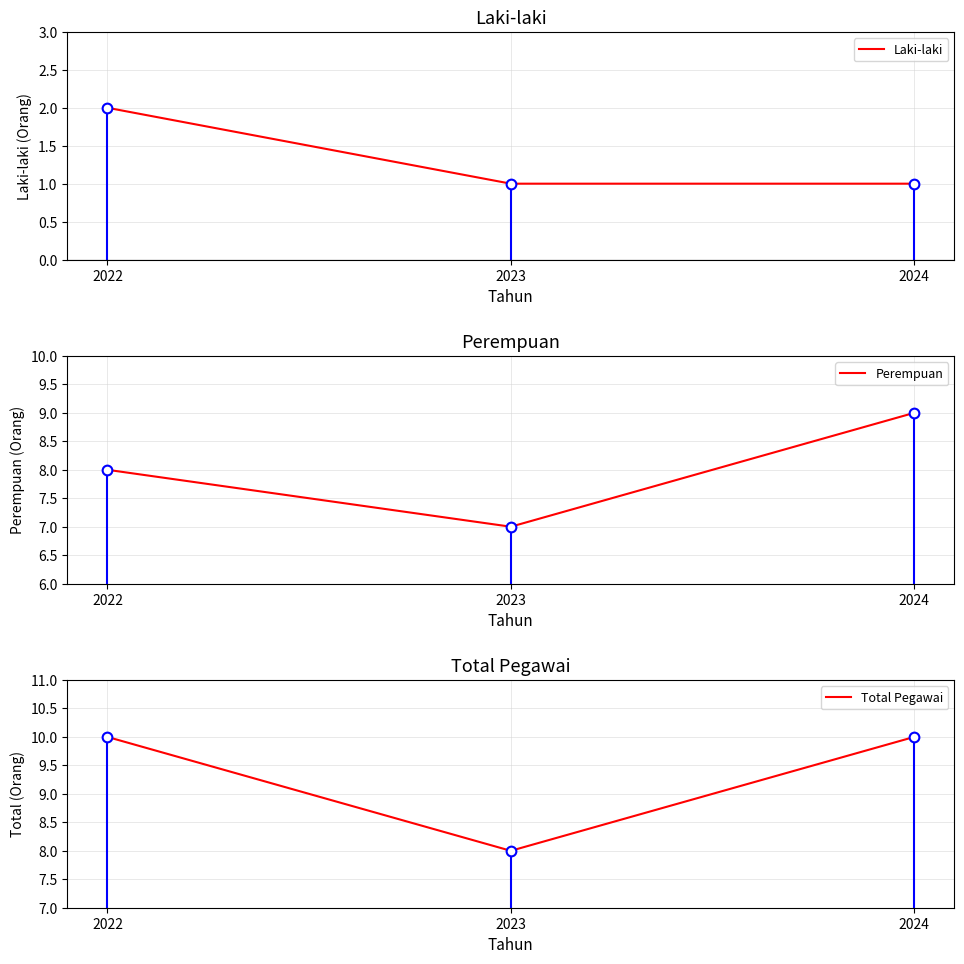

What is the value of the Total Pegawai point at the 3rd from the left?

10